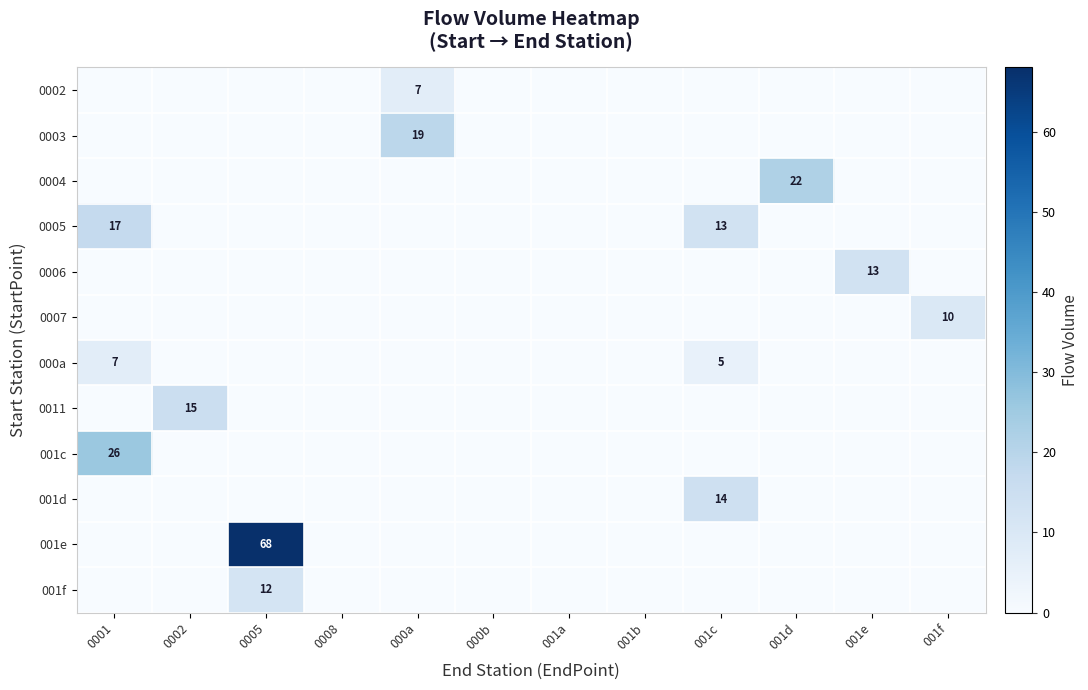

Is it true that 001e equals 0 at 001f?

True